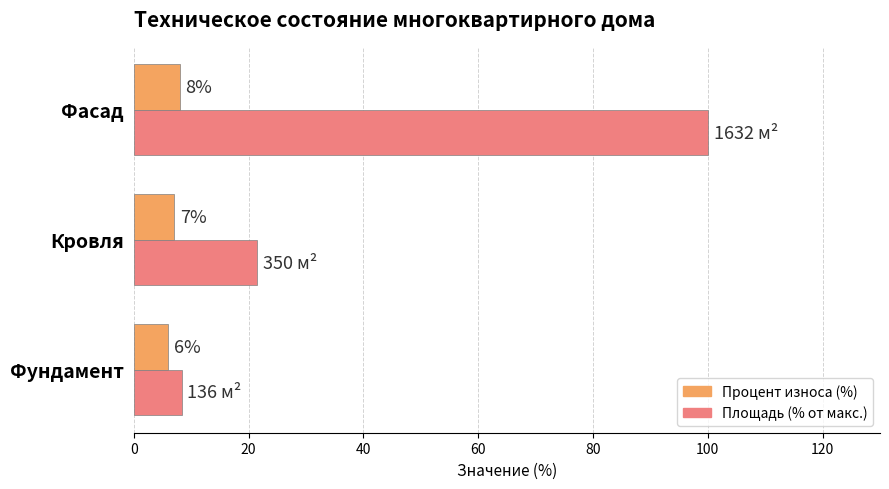

At which category is the sum across all series the highest?

Фасад